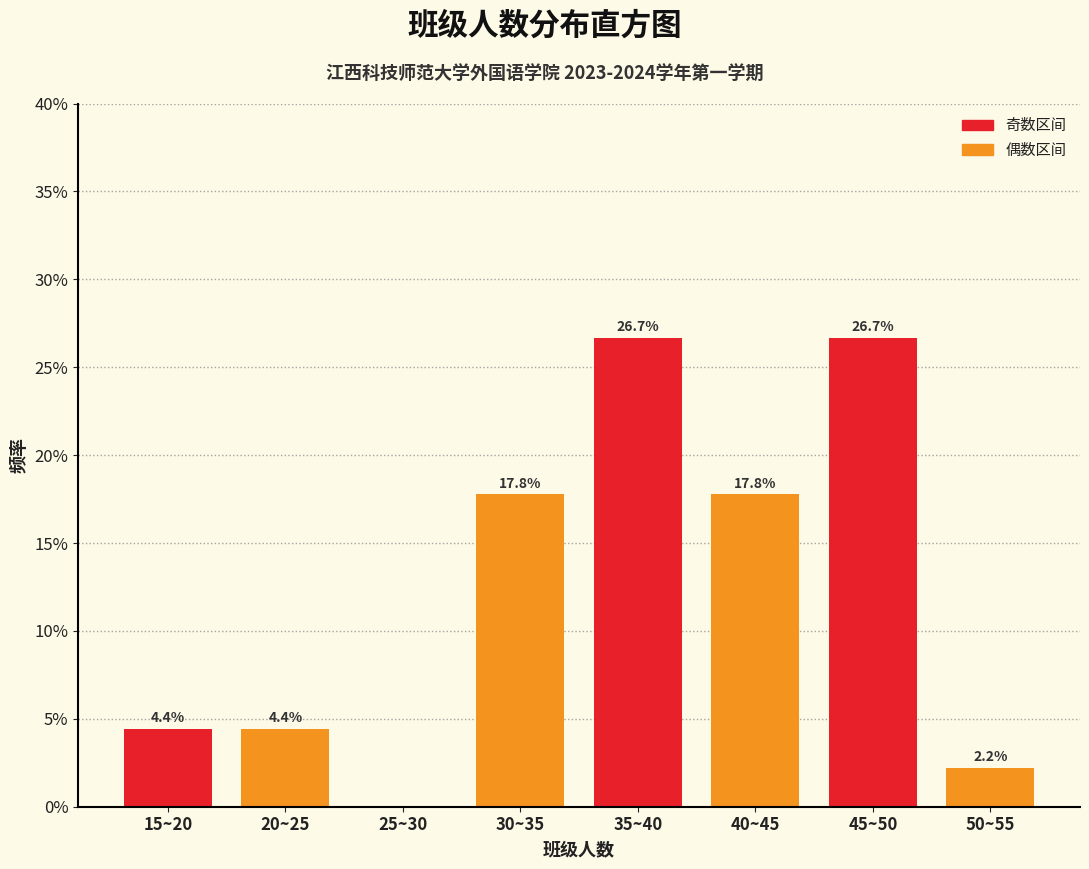

Are the bars horizontal?

No